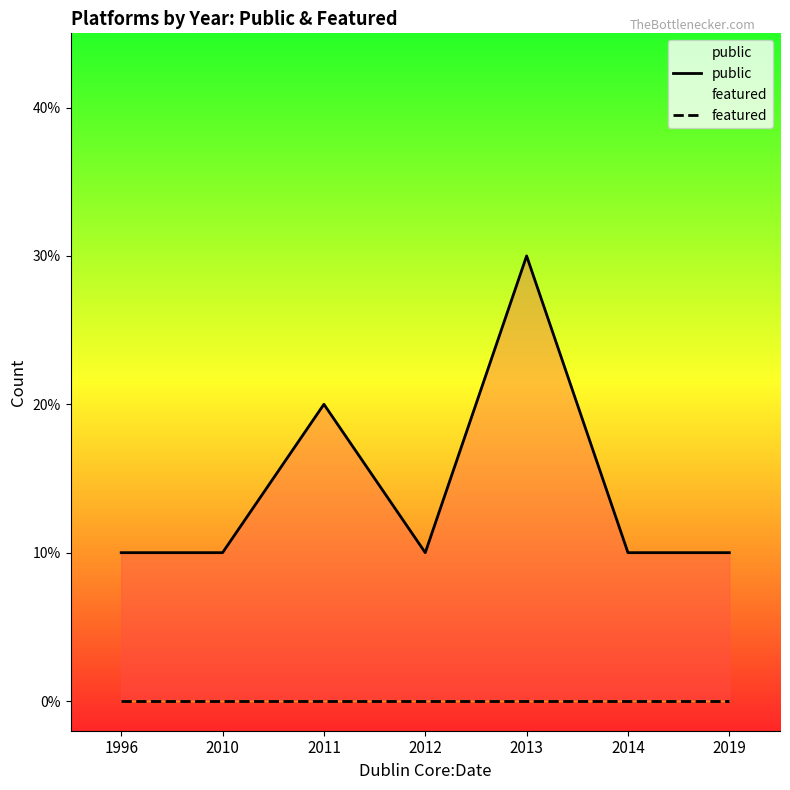

True or false: public has a value of 3 at 2013.

True